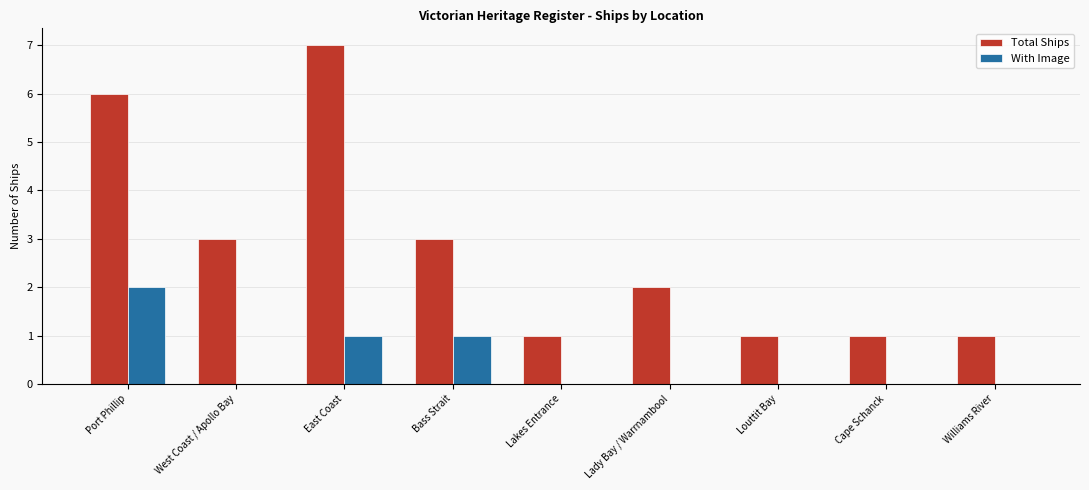

Between East Coast and Cape Schanck, which series saw the biggest shift?

Total Ships